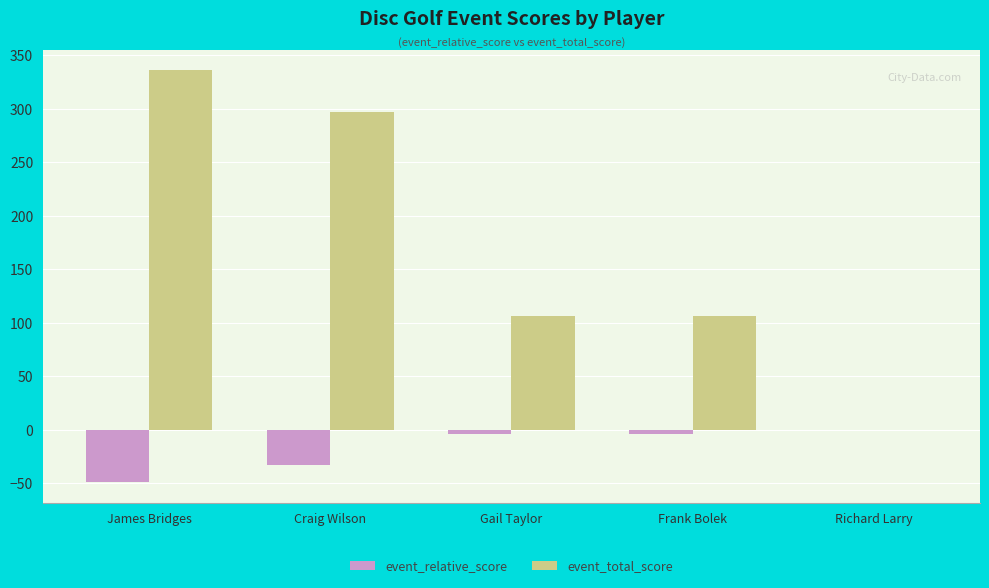

True or false: event_relative_score has a value of -4 at Gail Taylor.

True